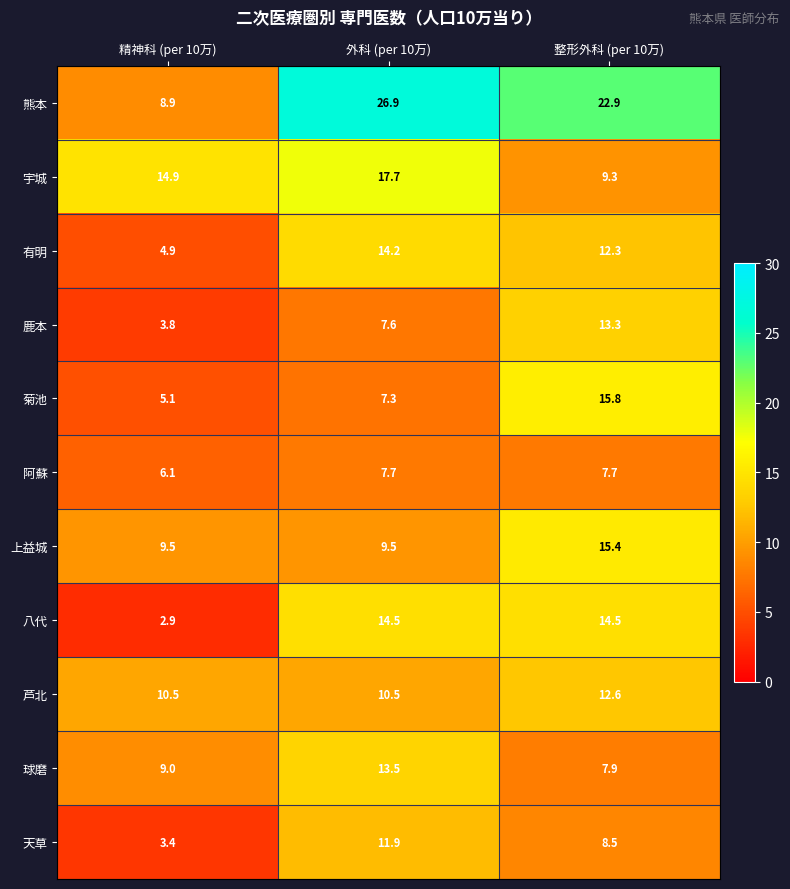

Rank the series at 外科 (per 10万) from lowest to highest value.

菊池, 鹿本, 阿蘇, 上益城, 芦北, 天草, 球磨, 有明, 八代, 宇城, 熊本